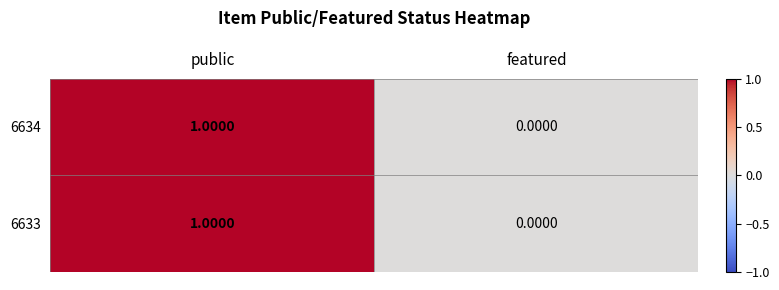

Count the number of data series in this chart.

2